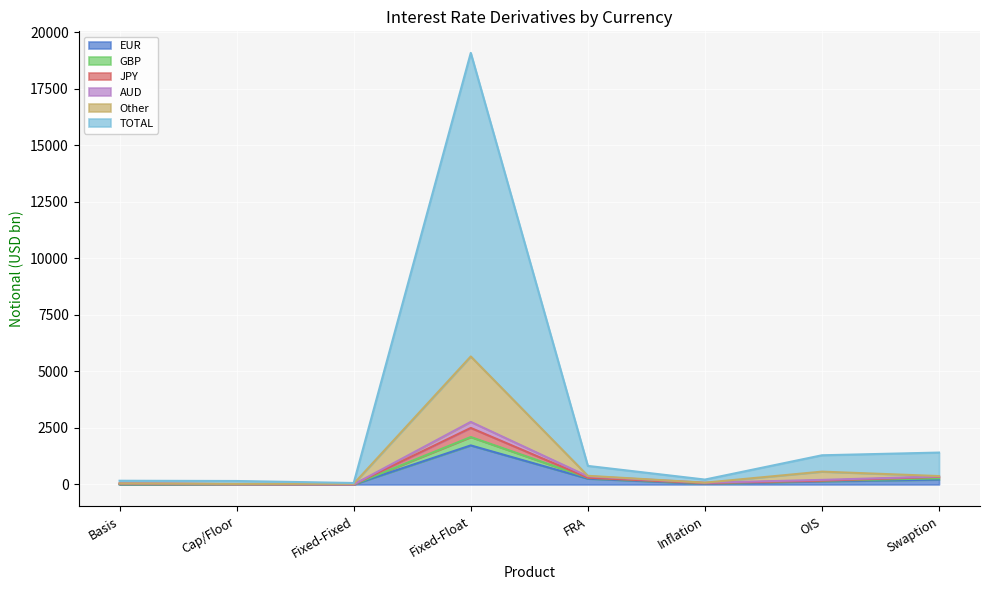

How many values in EUR are above zero?

7